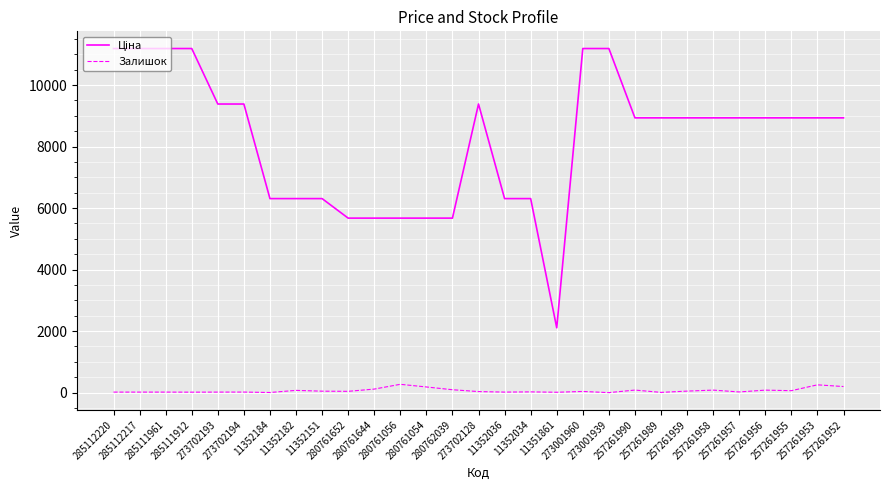

How many lines are shown in the chart?

2